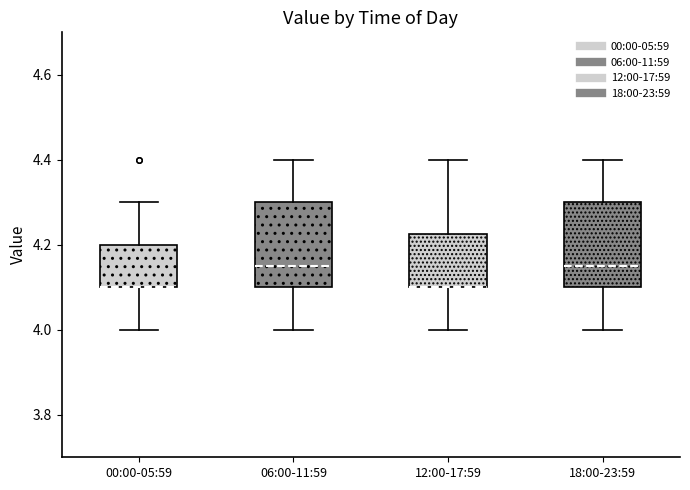

Where is the lower edge of the box for 00:00-05:59 on the y-axis? The values are not printed on the chart, so give them approximately, as read against the axis.

4.10